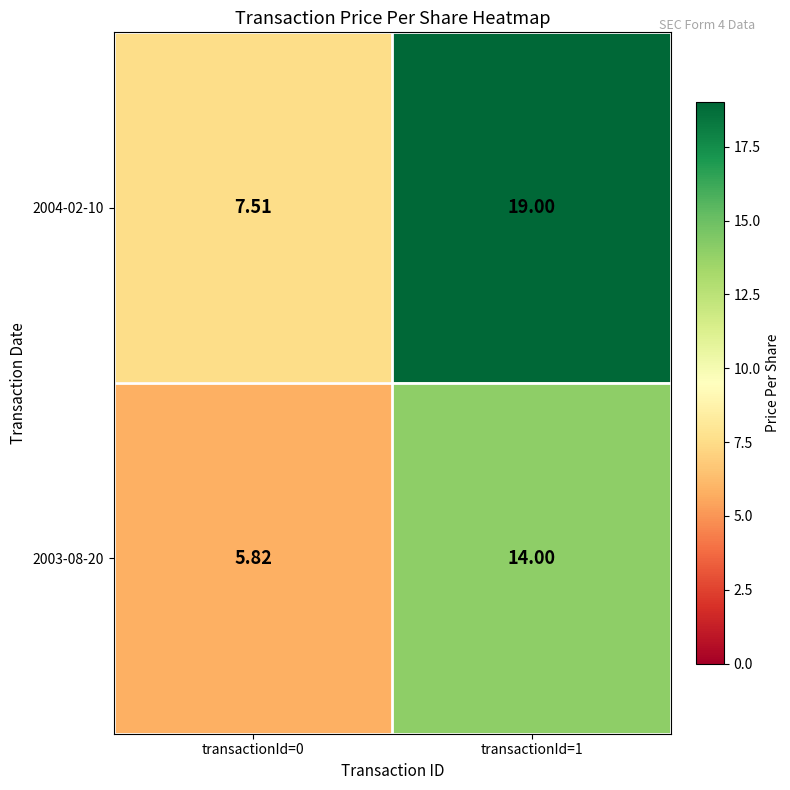

Is the value of 2004-02-10 at transactionId=1 greater than the value of 2003-08-20 at transactionId=0?

Yes